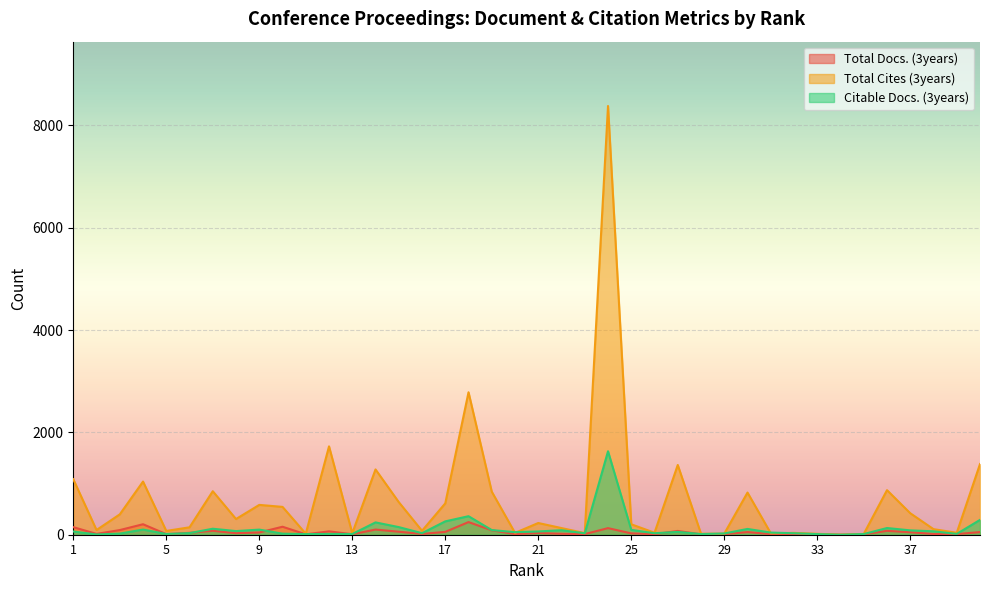

How many values in Citable Docs. (3years) are above zero?

39